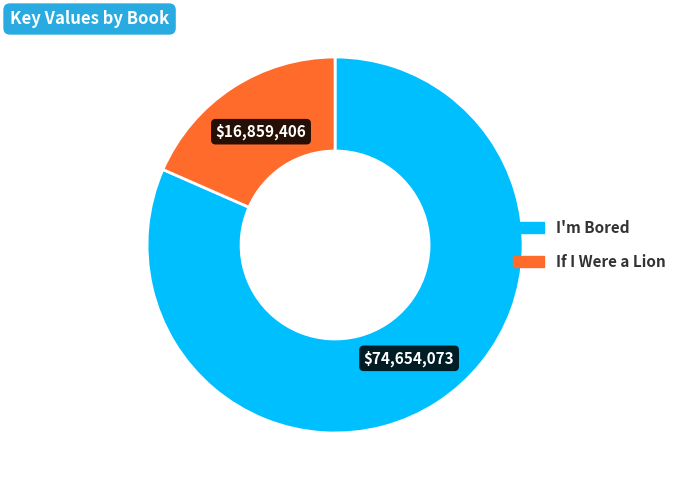

Is the sum of I'm Bored and If I Were a Lion greater than half?

Yes